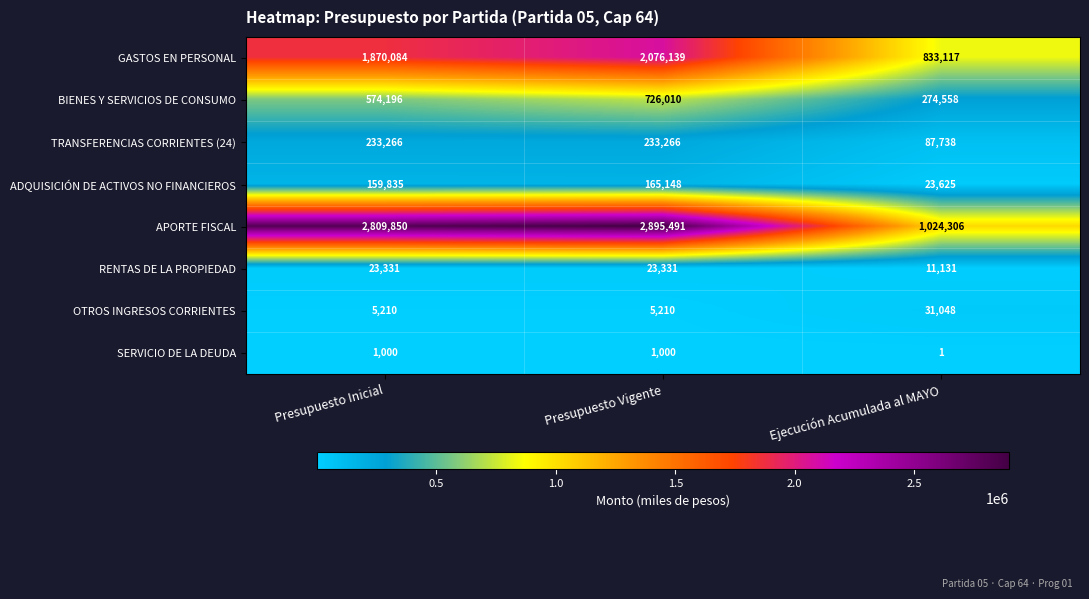

What is the sum of the OTROS INGRESOS CORRIENTES values at Ejecución Acumulada al MAYO and Presupuesto Vigente?

36258